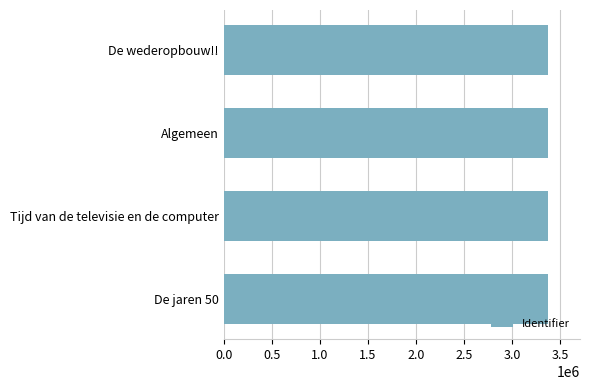

Approximately how many times larger is the value at Algemeen compared to De wederopbouw!!?

1.0